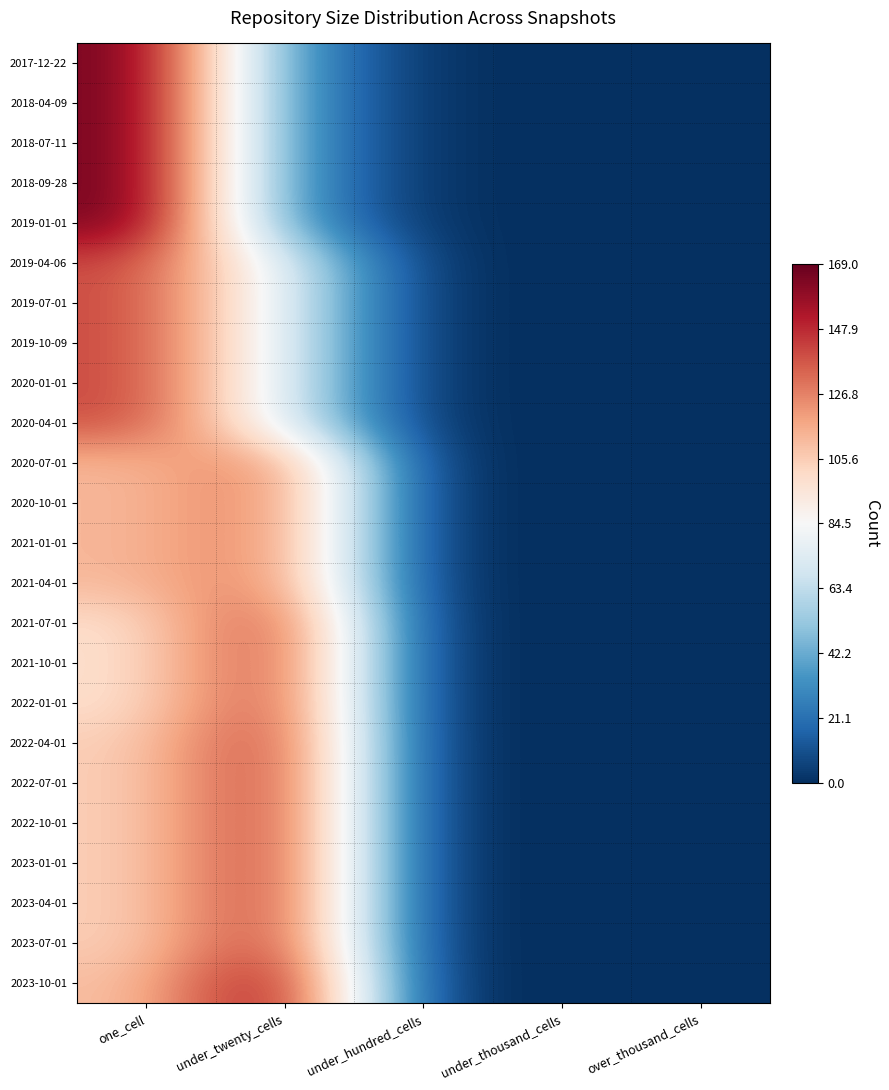

Reading left to right, extract all data points from this chart.

2017-12-22: one_cell=168	under_twenty_cells=36	under_hundred_cells=0	under_thousand_cells=0	over_thousand_cells=0
2018-04-09: one_cell=168	under_twenty_cells=36	under_hundred_cells=0	under_thousand_cells=0	over_thousand_cells=0
2018-07-11: one_cell=168	under_twenty_cells=36	under_hundred_cells=0	under_thousand_cells=0	over_thousand_cells=0
2018-09-28: one_cell=168	under_twenty_cells=36	under_hundred_cells=0	under_thousand_cells=0	over_thousand_cells=0
2019-01-01: one_cell=168	under_twenty_cells=36	under_hundred_cells=0	under_thousand_cells=0	over_thousand_cells=0
2019-04-06: one_cell=141	under_twenty_cells=75	under_hundred_cells=0	under_thousand_cells=0	over_thousand_cells=0
2019-07-01: one_cell=141	under_twenty_cells=75	under_hundred_cells=0	under_thousand_cells=0	over_thousand_cells=0
2019-10-09: one_cell=141	under_twenty_cells=75	under_hundred_cells=0	under_thousand_cells=0	over_thousand_cells=0
2020-01-01: one_cell=141	under_twenty_cells=75	under_hundred_cells=0	under_thousand_cells=0	over_thousand_cells=0
2020-04-01: one_cell=141	under_twenty_cells=75	under_hundred_cells=0	under_thousand_cells=0	over_thousand_cells=0
2020-07-01: one_cell=112	under_twenty_cells=133	under_hundred_cells=0	under_thousand_cells=0	over_thousand_cells=0
2020-10-01: one_cell=112	under_twenty_cells=133	under_hundred_cells=0	under_thousand_cells=0	over_thousand_cells=0
2021-01-01: one_cell=112	under_twenty_cells=133	under_hundred_cells=0	under_thousand_cells=0	over_thousand_cells=0
2021-04-01: one_cell=112	under_twenty_cells=133	under_hundred_cells=0	under_thousand_cells=0	over_thousand_cells=0
2021-07-01: one_cell=98	under_twenty_cells=152	under_hundred_cells=0	under_thousand_cells=0	over_thousand_cells=0
2021-10-01: one_cell=98	under_twenty_cells=152	under_hundred_cells=0	under_thousand_cells=0	over_thousand_cells=0
2022-01-01: one_cell=98	under_twenty_cells=152	under_hundred_cells=0	under_thousand_cells=0	over_thousand_cells=0
2022-04-01: one_cell=104	under_twenty_cells=155	under_hundred_cells=0	under_thousand_cells=0	over_thousand_cells=0
2022-07-01: one_cell=104	under_twenty_cells=155	under_hundred_cells=0	under_thousand_cells=0	over_thousand_cells=0
2022-10-01: one_cell=104	under_twenty_cells=155	under_hundred_cells=0	under_thousand_cells=0	over_thousand_cells=0
2023-01-01: one_cell=104	under_twenty_cells=155	under_hundred_cells=0	under_thousand_cells=0	over_thousand_cells=0
2023-04-01: one_cell=104	under_twenty_cells=155	under_hundred_cells=0	under_thousand_cells=0	over_thousand_cells=0
2023-07-01: one_cell=104	under_twenty_cells=155	under_hundred_cells=0	under_thousand_cells=0	over_thousand_cells=0
2023-10-01: one_cell=109	under_twenty_cells=169	under_hundred_cells=0	under_thousand_cells=0	over_thousand_cells=0